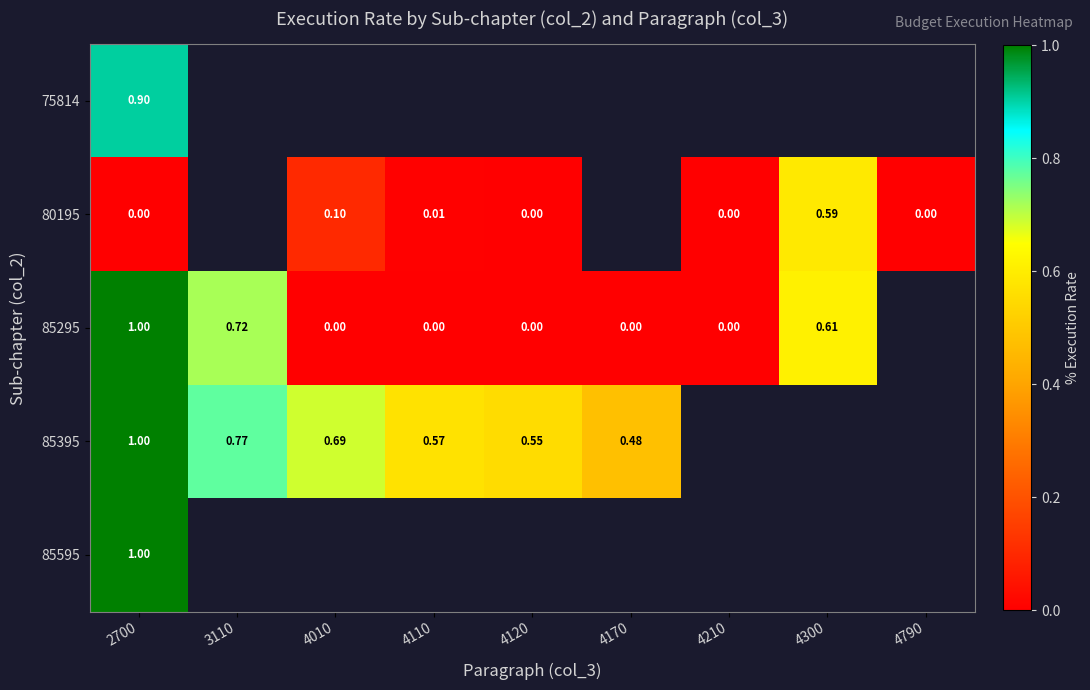

Is the value of 80195 at 4300 greater than the value of 85395 at 4170?

Yes